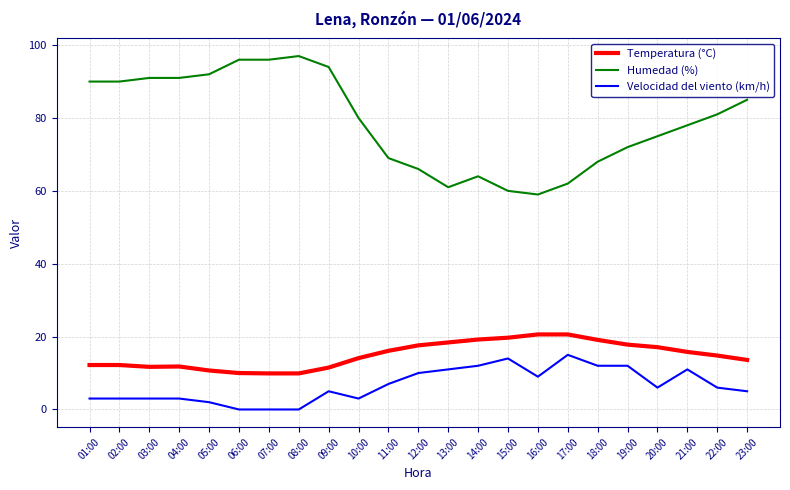

Which label corresponds to the largest value in the chart?

08:00